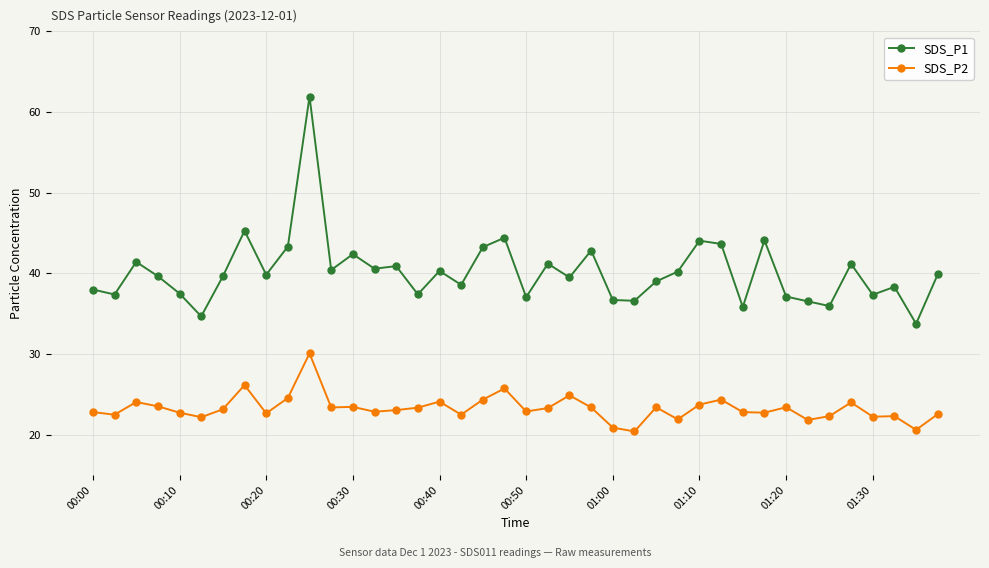

What is the difference between the maximum and minimum values in the SDS_P2 series?

9.7